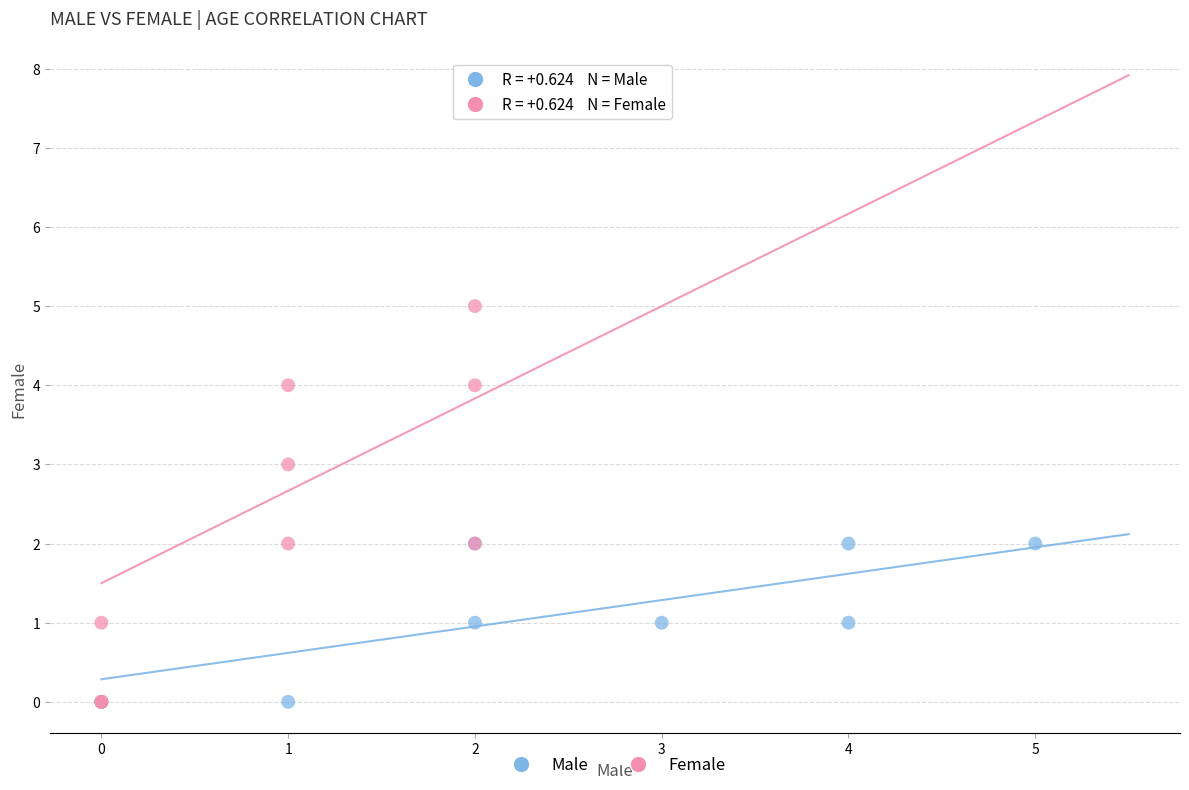

Which series reaches the maximum Y coordinate?

Female